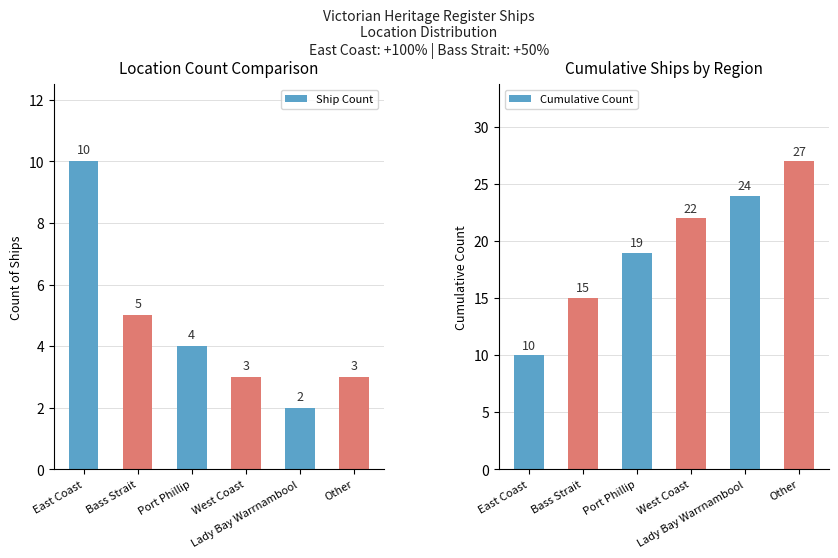

Reading left to right, extract all data points from this chart.

Ship Count: East Coast=10	Bass Strait=5	Port Phillip=4	West Coast=3	Lady Bay Warrnambool=2	Other=3
Cumulative Count: East Coast=10	Bass Strait=15	Port Phillip=19	West Coast=22	Lady Bay Warrnambool=24	Other=27